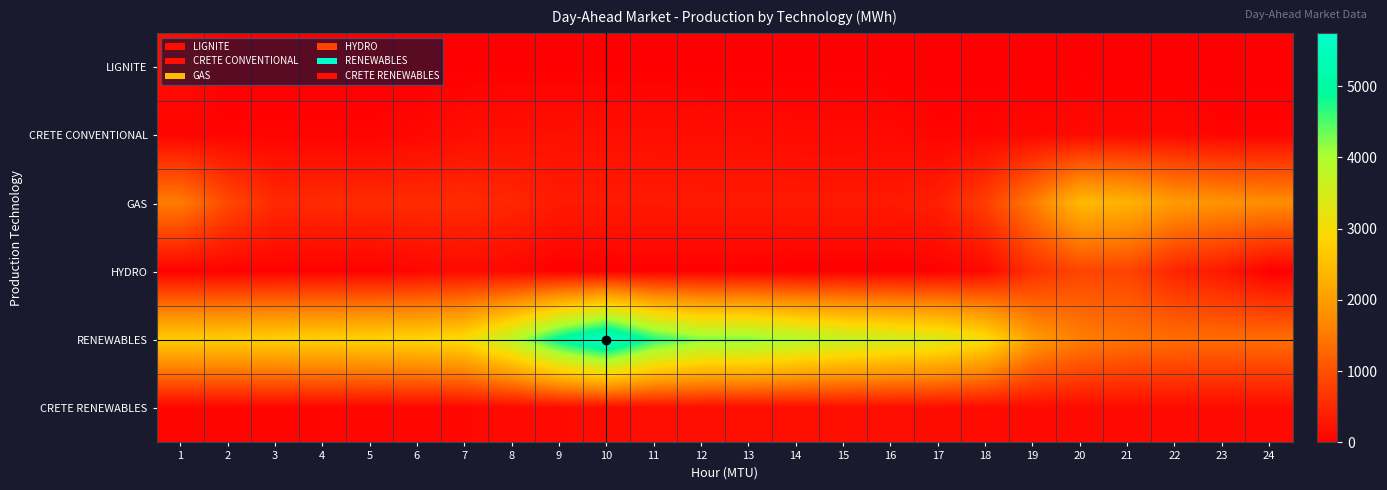

Reading left to right, what are all the values shown in this chart?

LIGNITE: 1=170.0	2=0.0	3=0.0	4=0.0	5=0.0	6=0.0	7=0.0	8=0.0	9=0.0	10=0.0	11=0.0	12=0.0	13=0.0	14=0.0	15=0.0	16=0.0	17=0.0	18=0.0	19=0.0	20=0.0	21=0.0	22=0.0	23=0.0	24=0.0
CRETE CONVENTIONAL: 1=54.5	2=54.5	3=54.5	4=54.5	5=54.5	6=97.0	7=176.0	8=190.0	9=203.0	10=190.0	11=182.0	12=175.0	13=159.0	14=141.0	15=129.0	16=125.0	17=61.0	18=68.0	19=98.0	20=124.0	21=114.0	22=114.0	23=54.5	24=54.5
GAS: 1=1540.5	2=913.7	3=509.6	4=537.9	5=537.9	6=537.9	7=537.9	8=487.9	9=327.9	10=327.9	11=327.9	12=327.9	13=327.9	14=327.9	15=327.9	16=327.9	17=397.9	18=779.9	19=1532.9	20=2426.3	21=2313.0	22=1953.8	23=1833.2	24=1754.7
HYDRO: 1=30.0	2=30.0	3=30.0	4=30.0	5=30.0	6=81.0	7=139.2	8=105.0	9=0.0	10=13.0	11=26.0	12=26.0	13=26.0	14=0.0	15=0.0	16=0.0	17=26.0	18=106.0	19=609.0	20=854.0	21=846.0	22=461.0	23=306.0	24=0.0
RENEWABLES: 1=2706.9	2=2729.0	3=2772.7	4=2768.5	5=2807.6	6=2845.5	7=2990.7	8=3824.5	9=5011.6	10=5748.3	11=4716.7	12=4248.6	13=4240.4	14=3969.6	15=3736.9	16=3568.3	17=3410.8	18=3025.2	19=1956.0	20=1570.3	21=1435.8	22=1357.6	23=1351.9	24=1369.1
CRETE RENEWABLES: 1=72.0	2=72.0	3=74.0	4=79.0	5=85.0	6=91.0	7=100.0	8=120.0	9=142.0	10=162.0	11=174.0	12=179.0	13=182.0	14=183.0	15=181.0	16=174.0	17=161.0	18=147.0	19=141.0	20=143.0	21=144.0	22=143.0	23=142.0	24=142.0